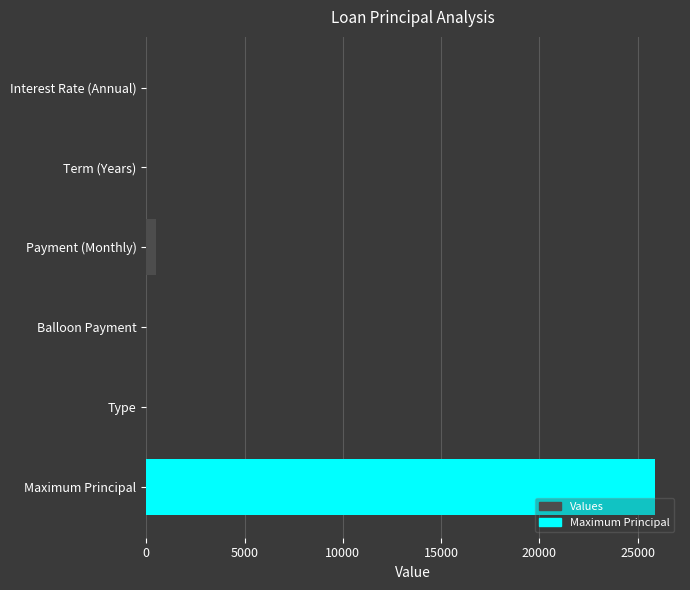

What is the approximate value at Maximum Principal?

25862.8